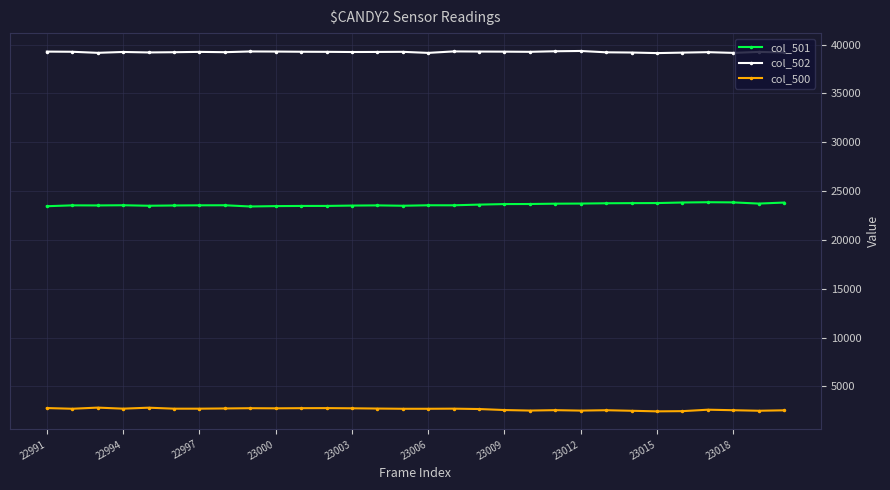

How many data points in col_500 are less than 2720?

15